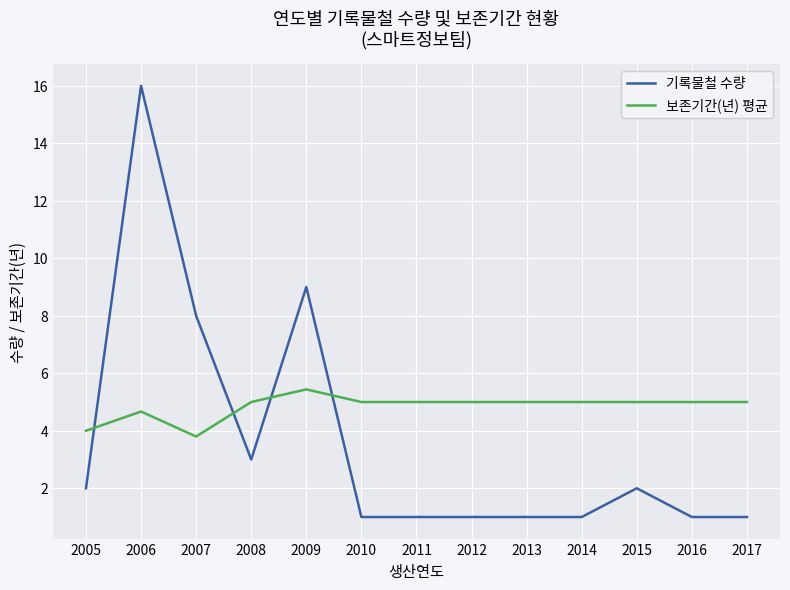

Is this an area chart (filled region under the line)?

No